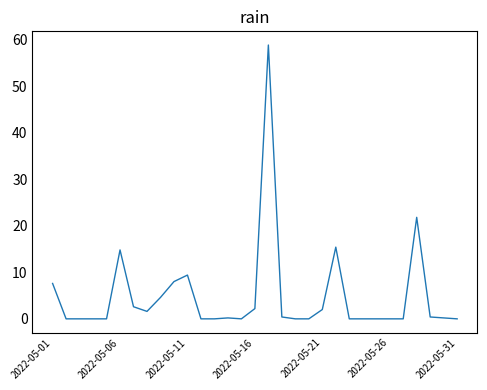

What is the greatest value displayed?

58.8